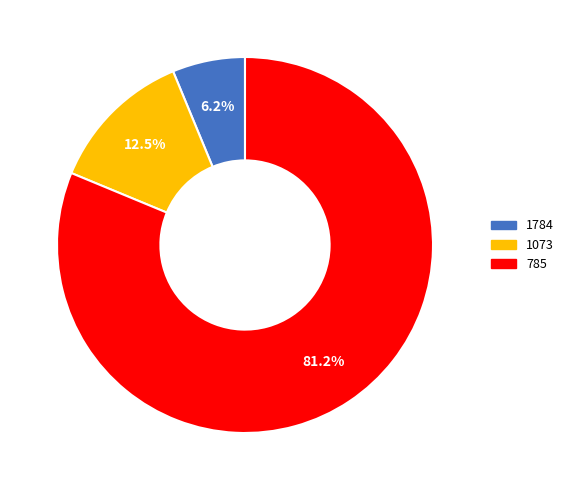

To the nearest percent, what is the average slice percentage?

33%